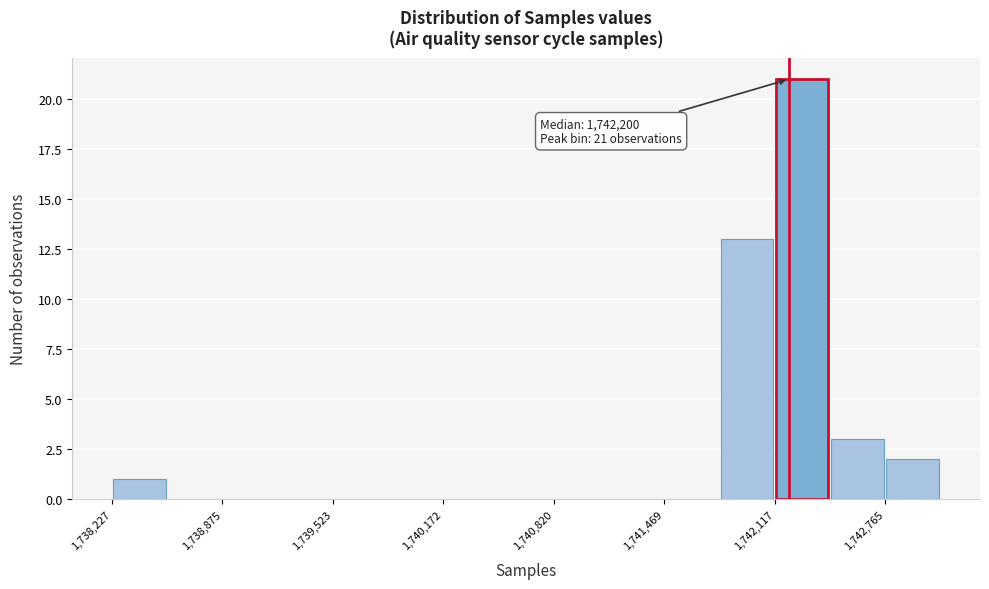

Read against the x-axis, roughly where is the centre of the tallest bar?

1742300